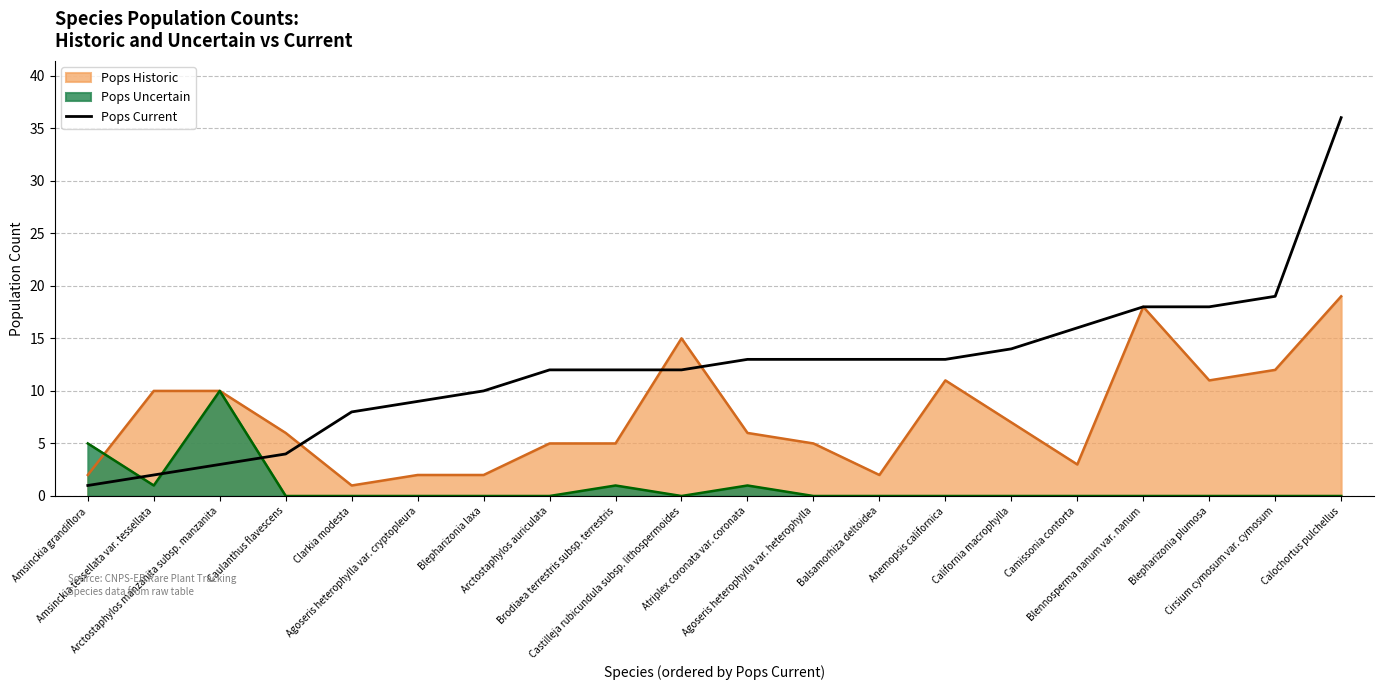

What is the maximum value for Pops Uncertain?

10